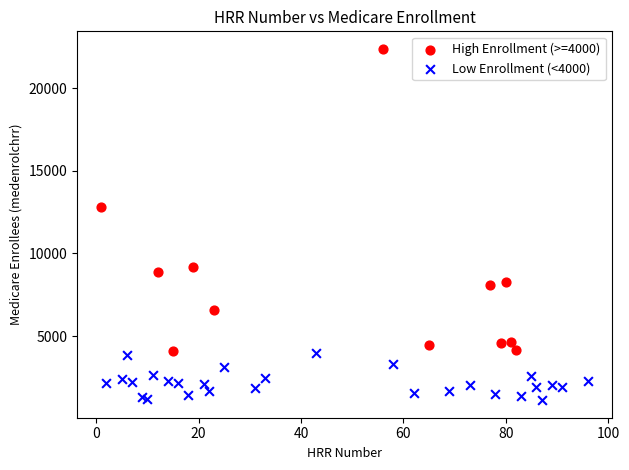

Which series reaches the minimum Y coordinate?

Low Enrollment (<4000)